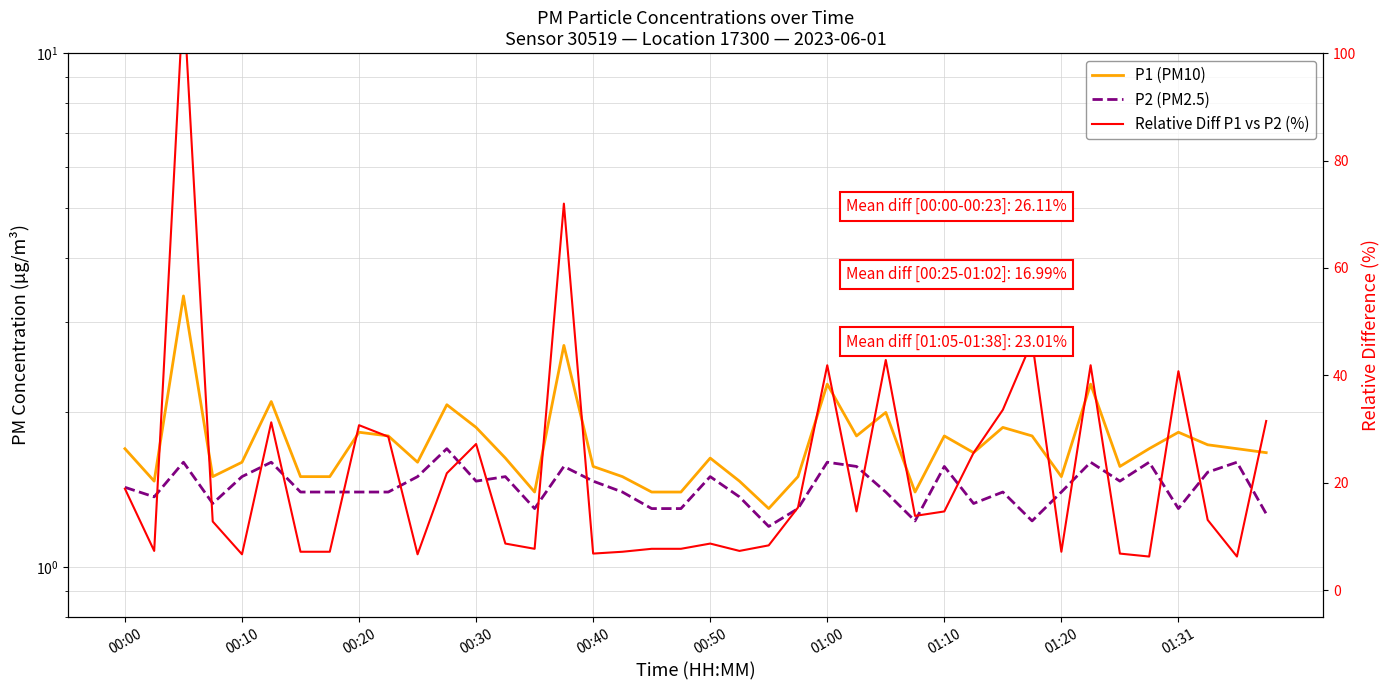

At which category does the chart reach its minimum across all series?

22